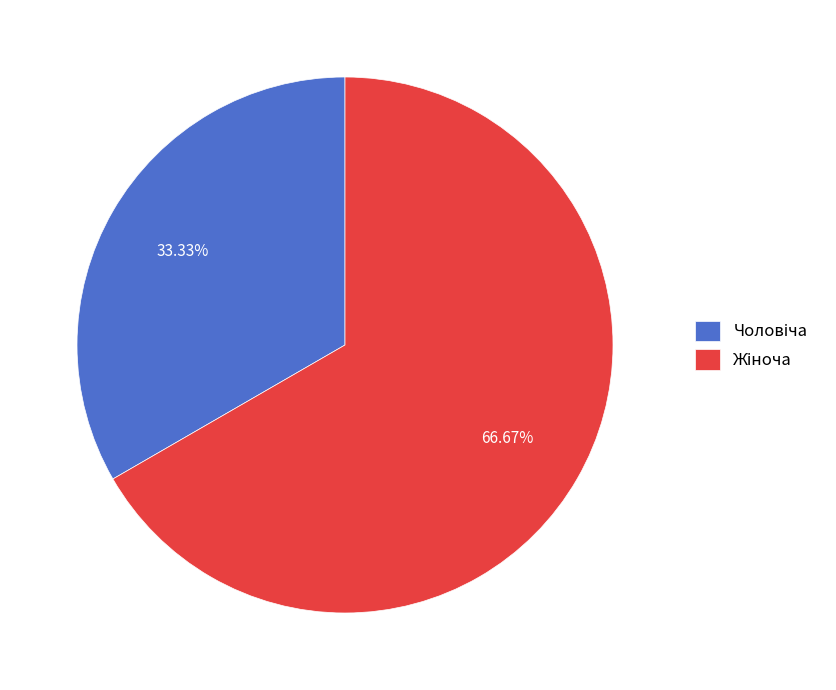

Is there a majority slice in this chart?

Yes